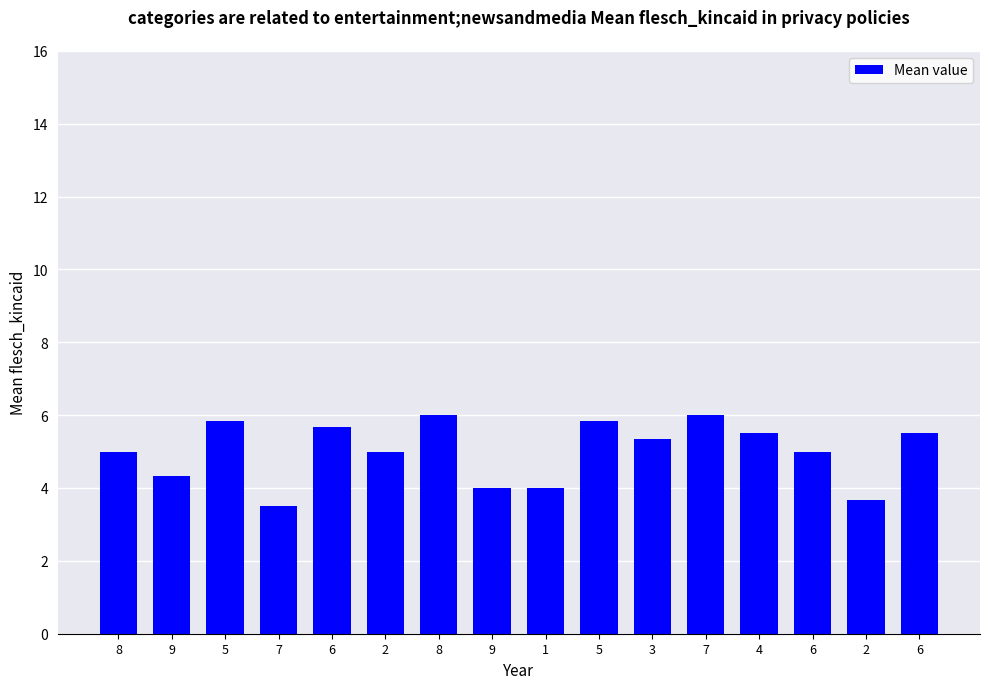

Approximately how many times larger is the value at 6 compared to 2?

1.1